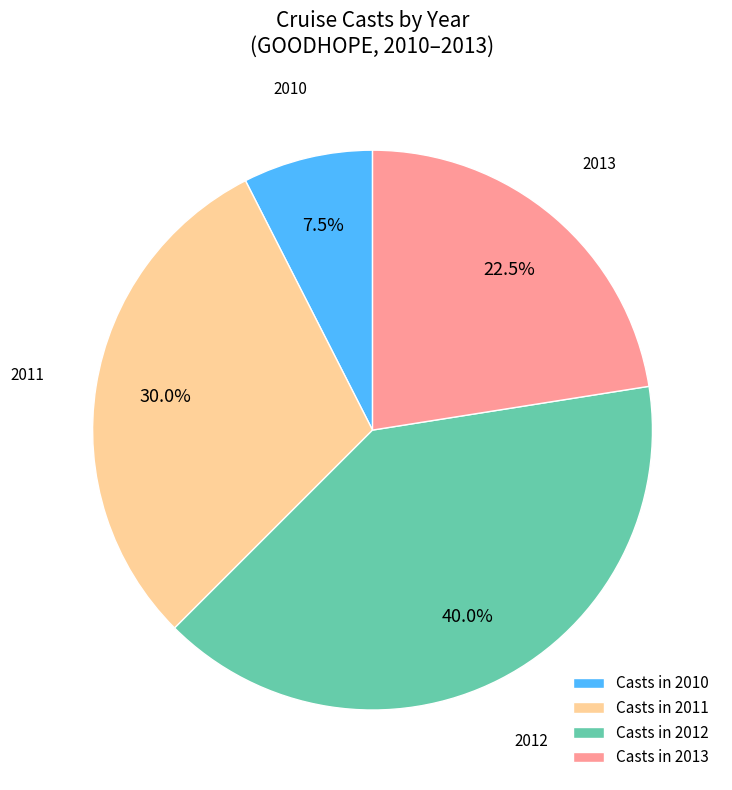

How many segments does this pie chart have?

4